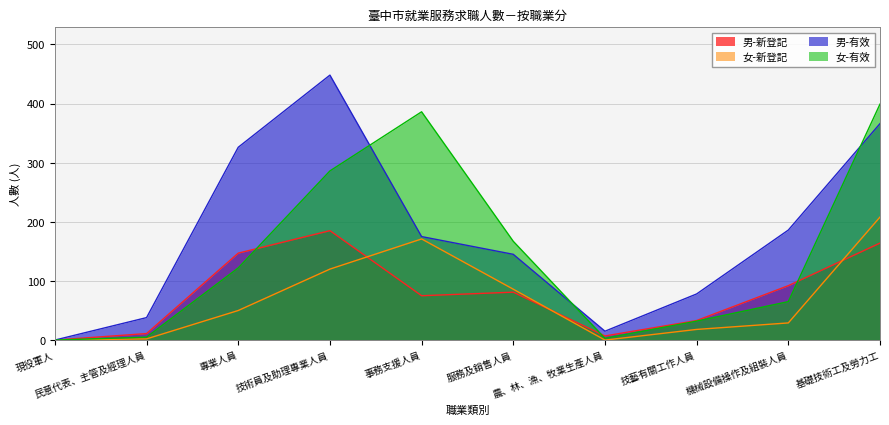

How many categories are shown in the chart?

10